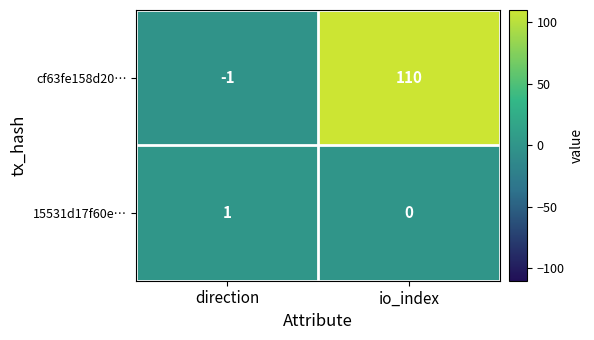

Rank the series by their average value, from highest to lowest.

cf63fe158d20…, 15531d17f60e…